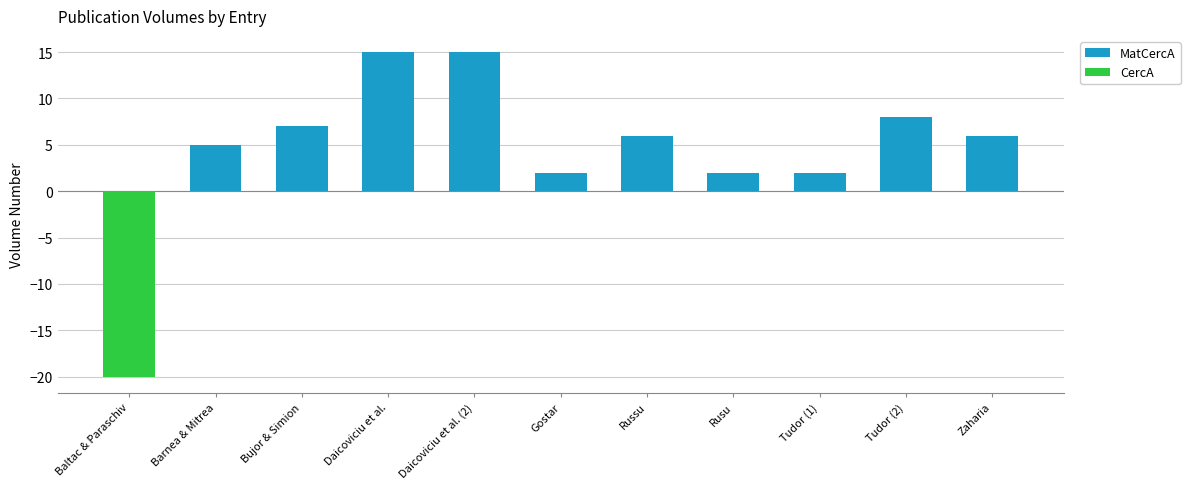

How many values in MatCercA are above zero?

10